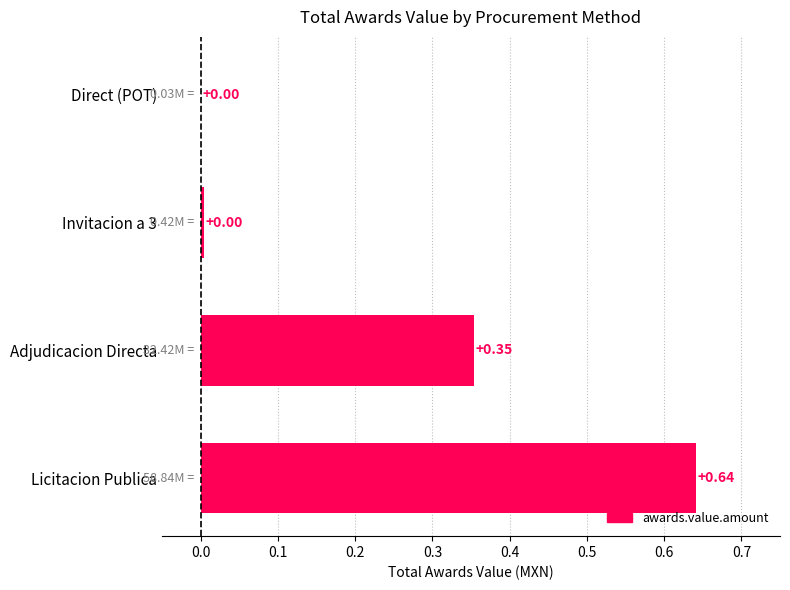

How many series are shown in this chart?

1